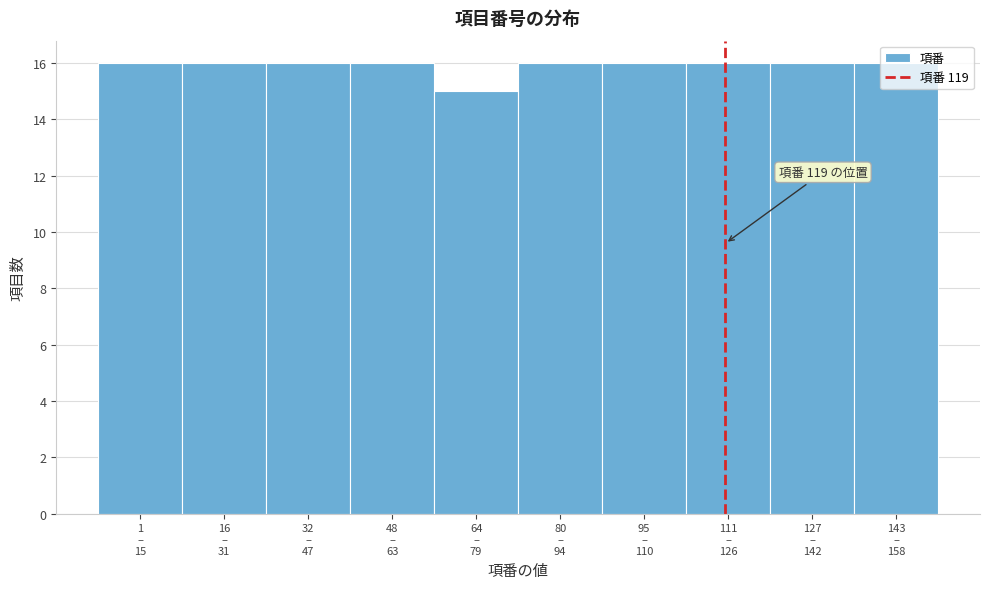

What is the sum of all values?

159